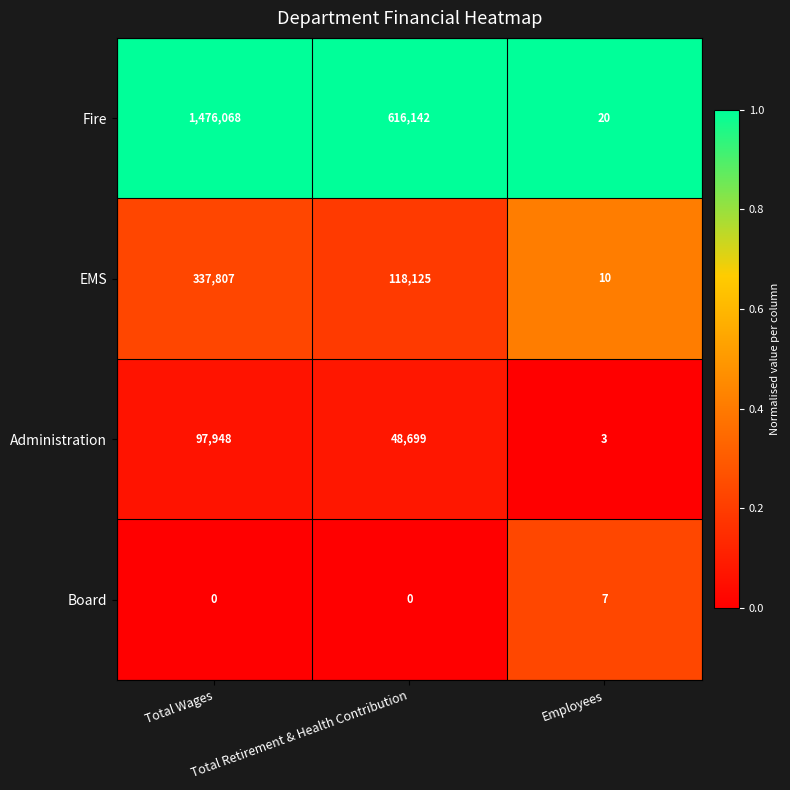

Count the Board values in the range 0 to 7.

3